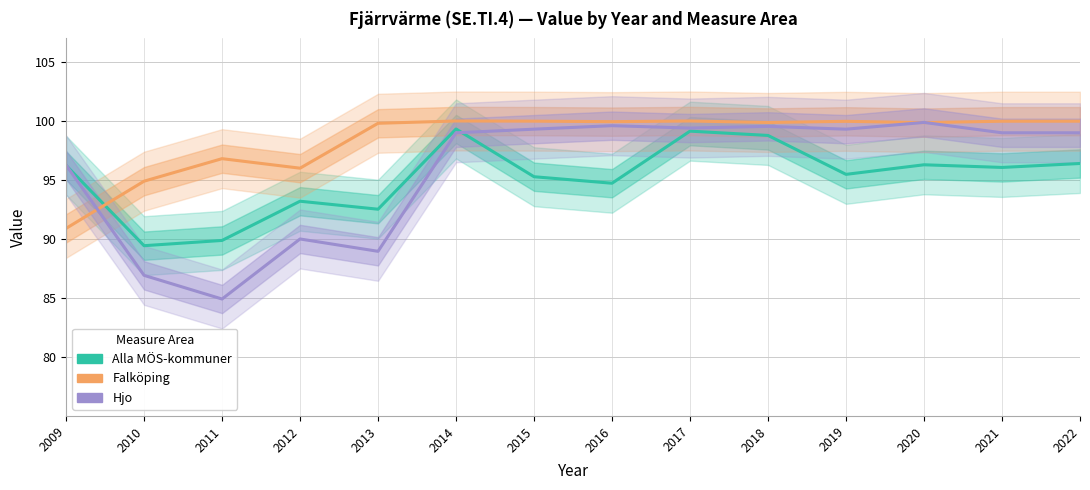

Does the chart display data point markers on the line(s)?

No